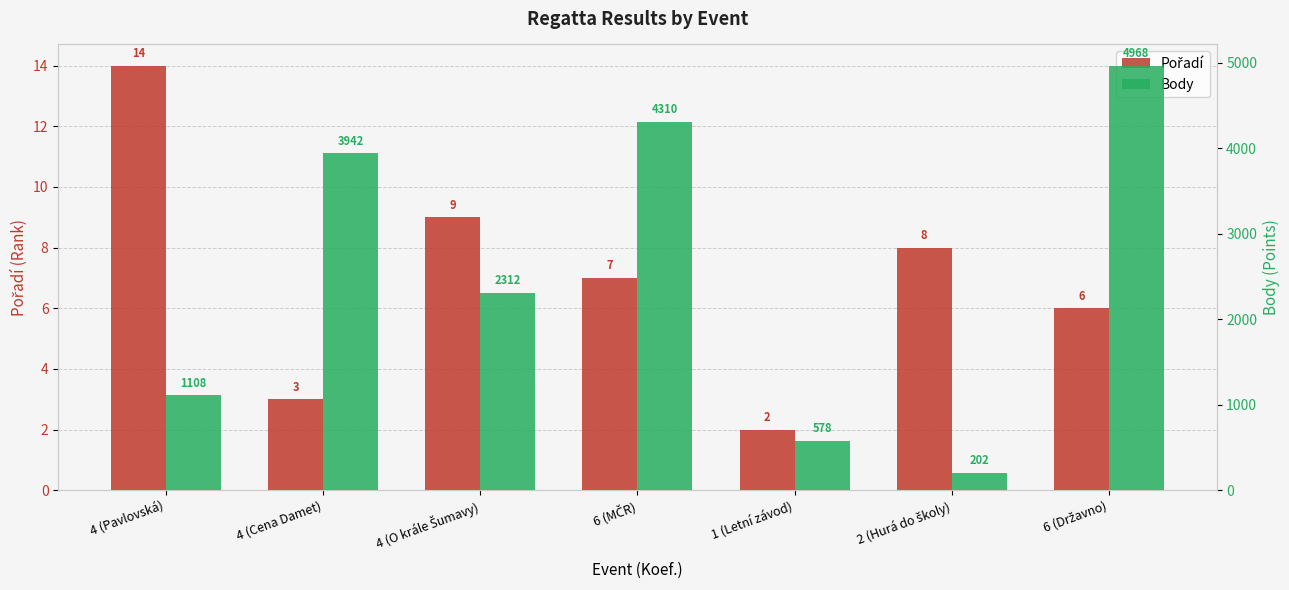

Rank the series by their maximum value, from highest to lowest.

Body, Pořadí